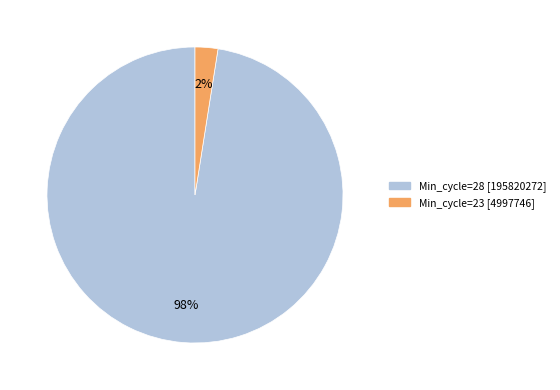

Is there any slice that represents more than half of the pie?

Yes